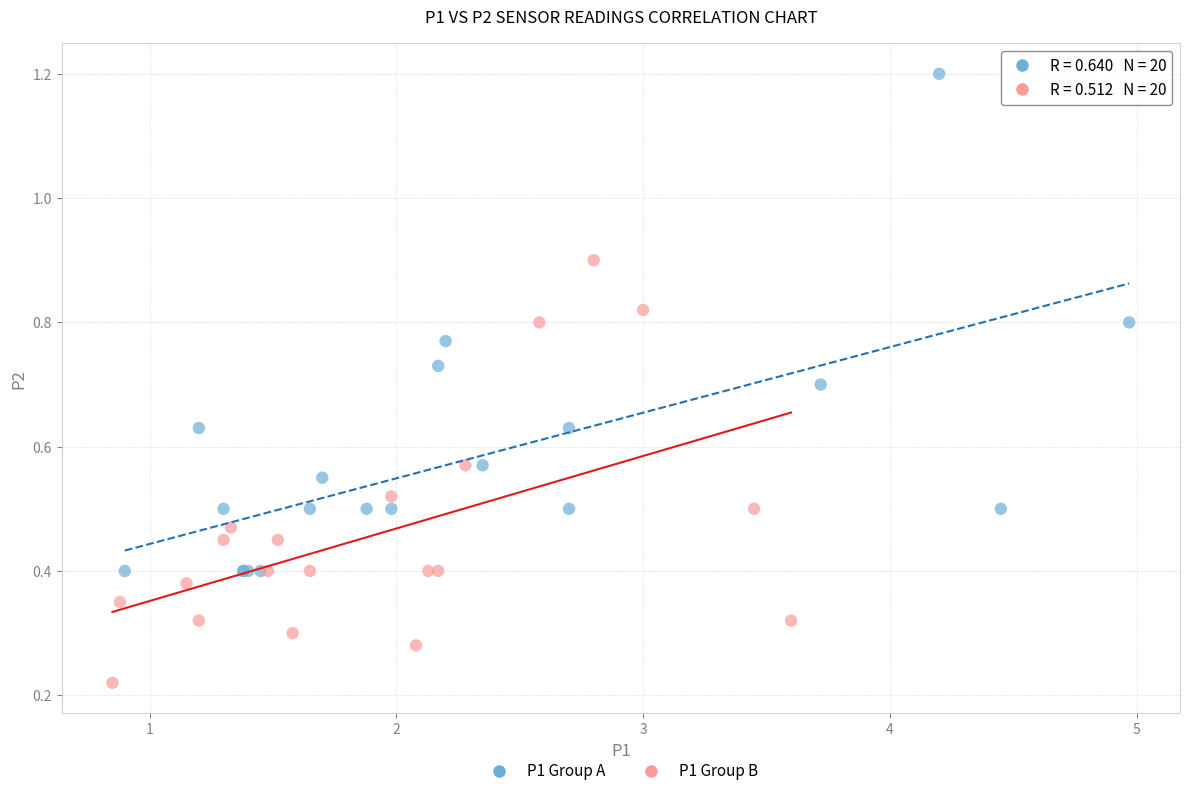

Which series contains the highest Y value?

P1 Group A